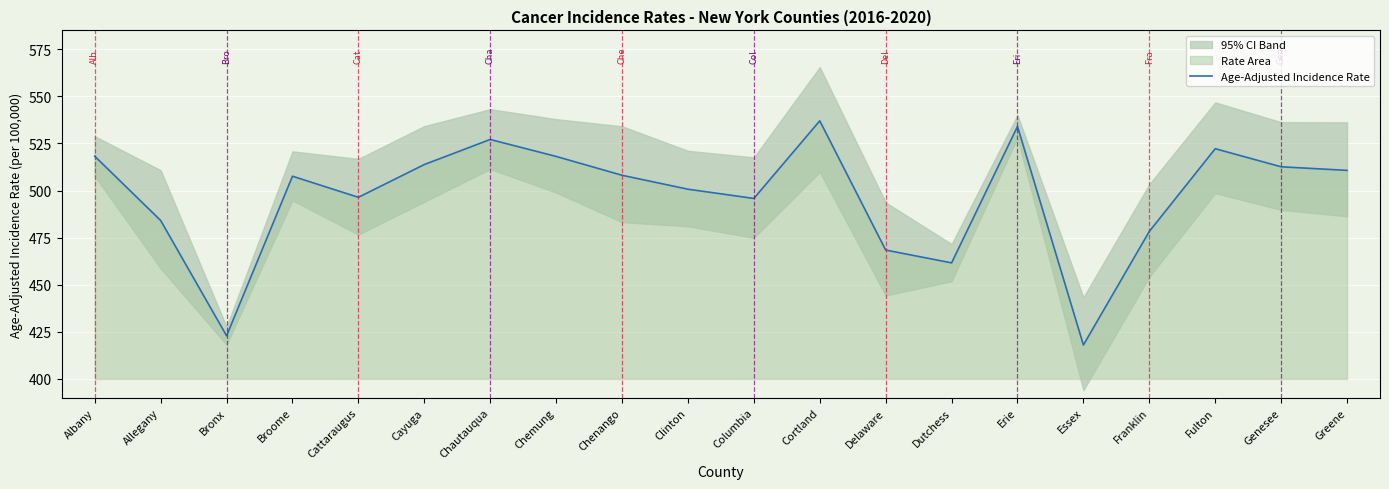

What is the average value?

496.8